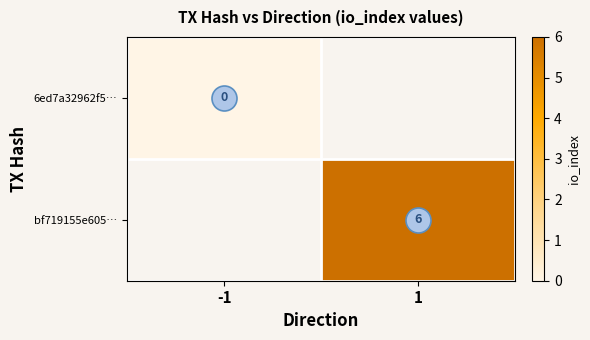

Which series has the largest range (max minus min)?

6ed7a32962f5…